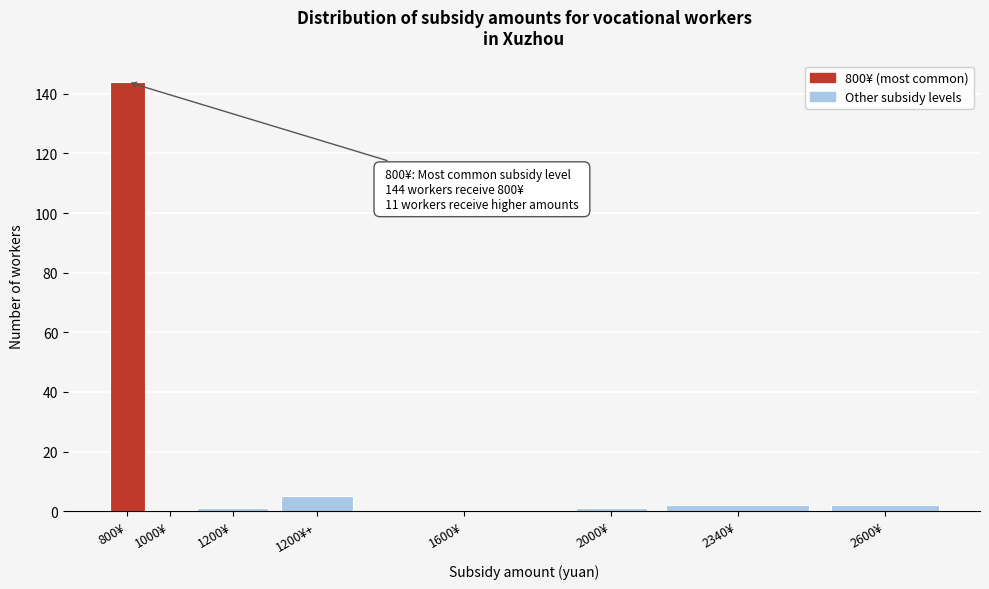

Reading left to right, transcribe all the data shown in this chart.

800¥=144	1000¥=0	1200¥=1	1200¥+=5	1600¥=0	2000¥=1	2340¥=2	2600¥=2